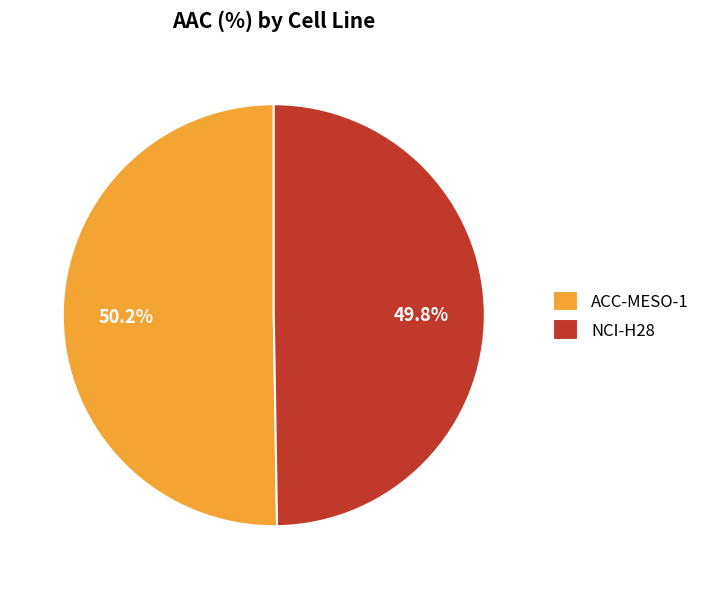

To the nearest percent, what is the average slice percentage?

50%